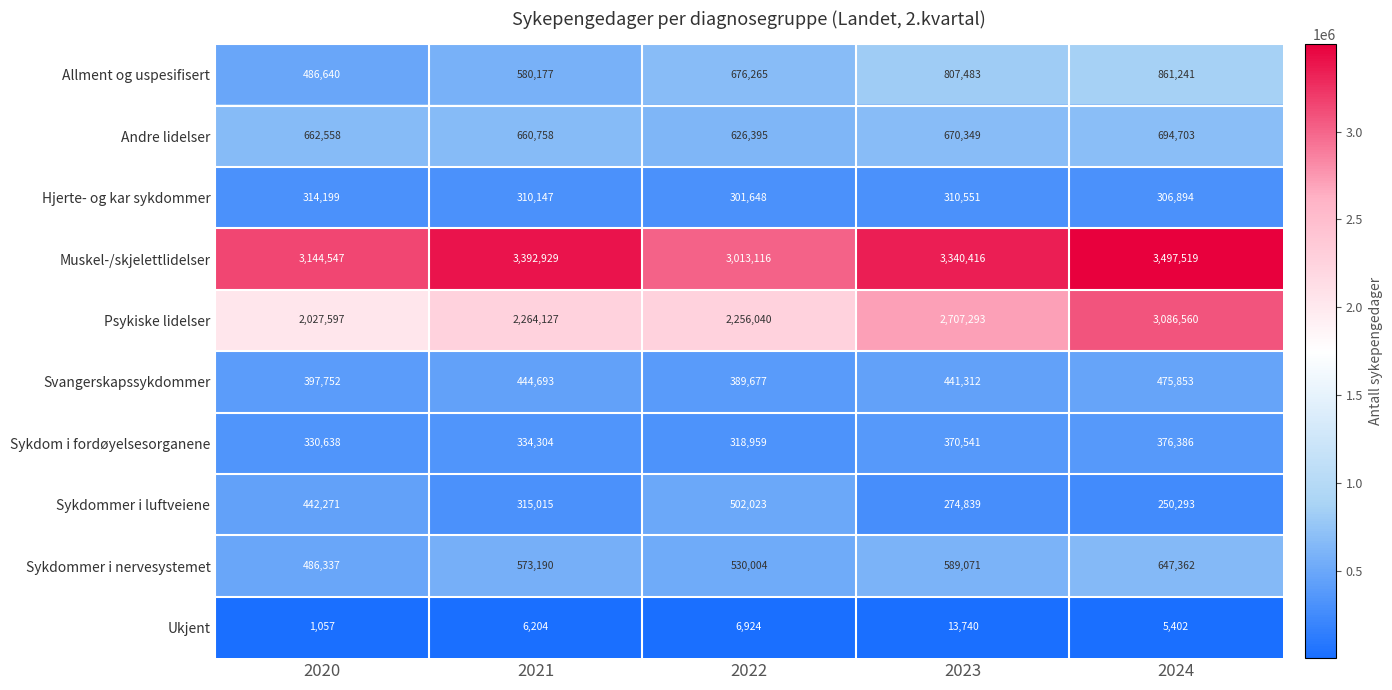

What is the sum of the Muskel-/skjelettlidelser values at 2022 and 2023?

6353532